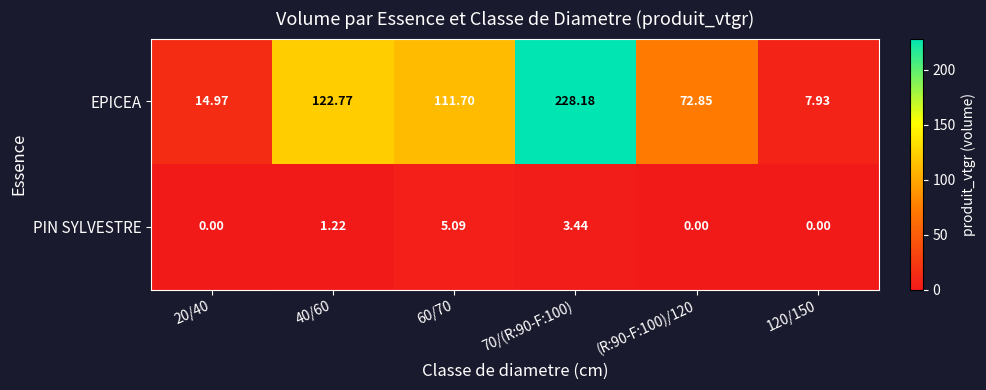

At 60/70, list the series in order from smallest to largest.

PIN SYLVESTRE, EPICEA